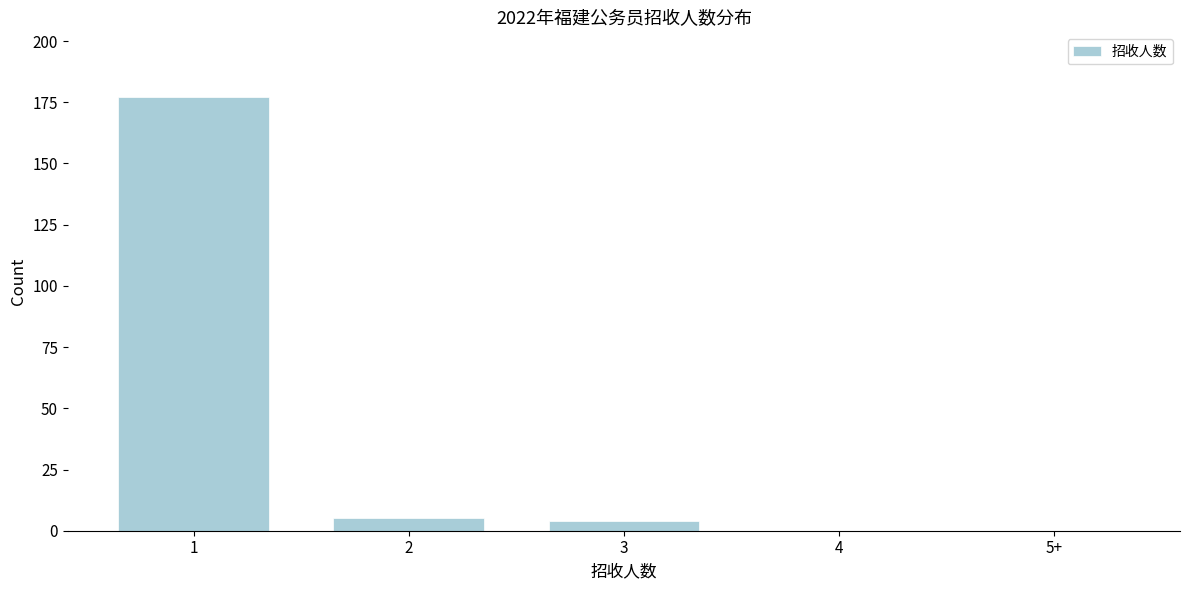

Reading left to right, extract all data points from this chart.

1=177	2=5	3=4	4=0	5+=0